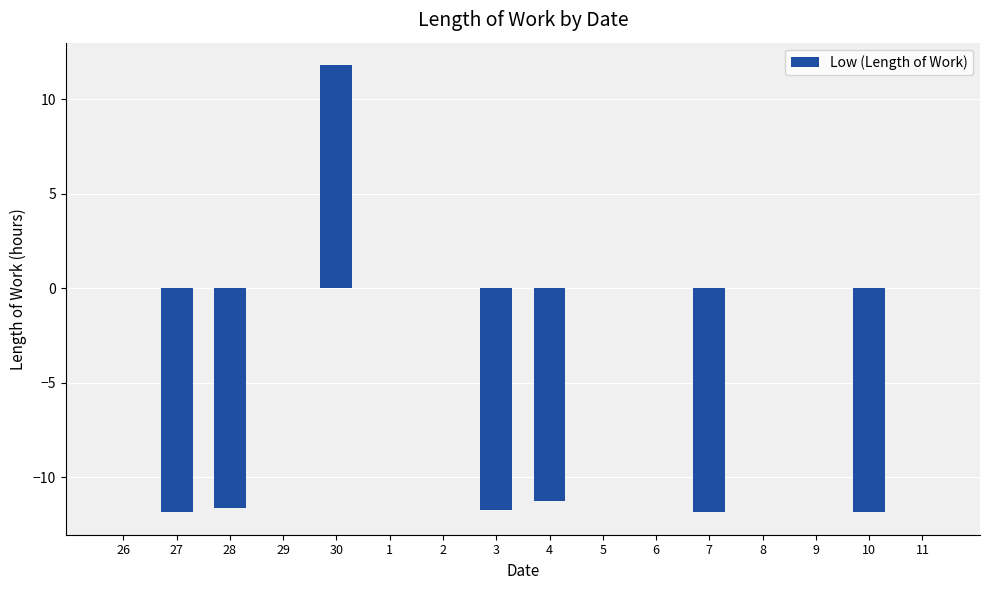

Which label corresponds to the largest value in the chart?

30